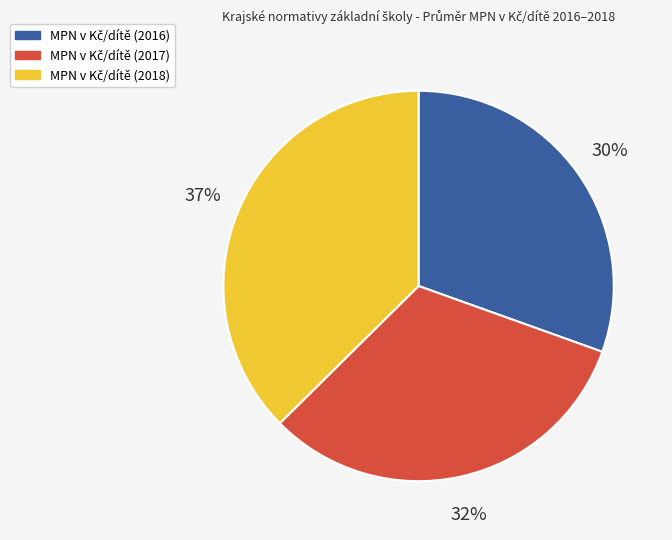

How many segments does this pie chart have?

3